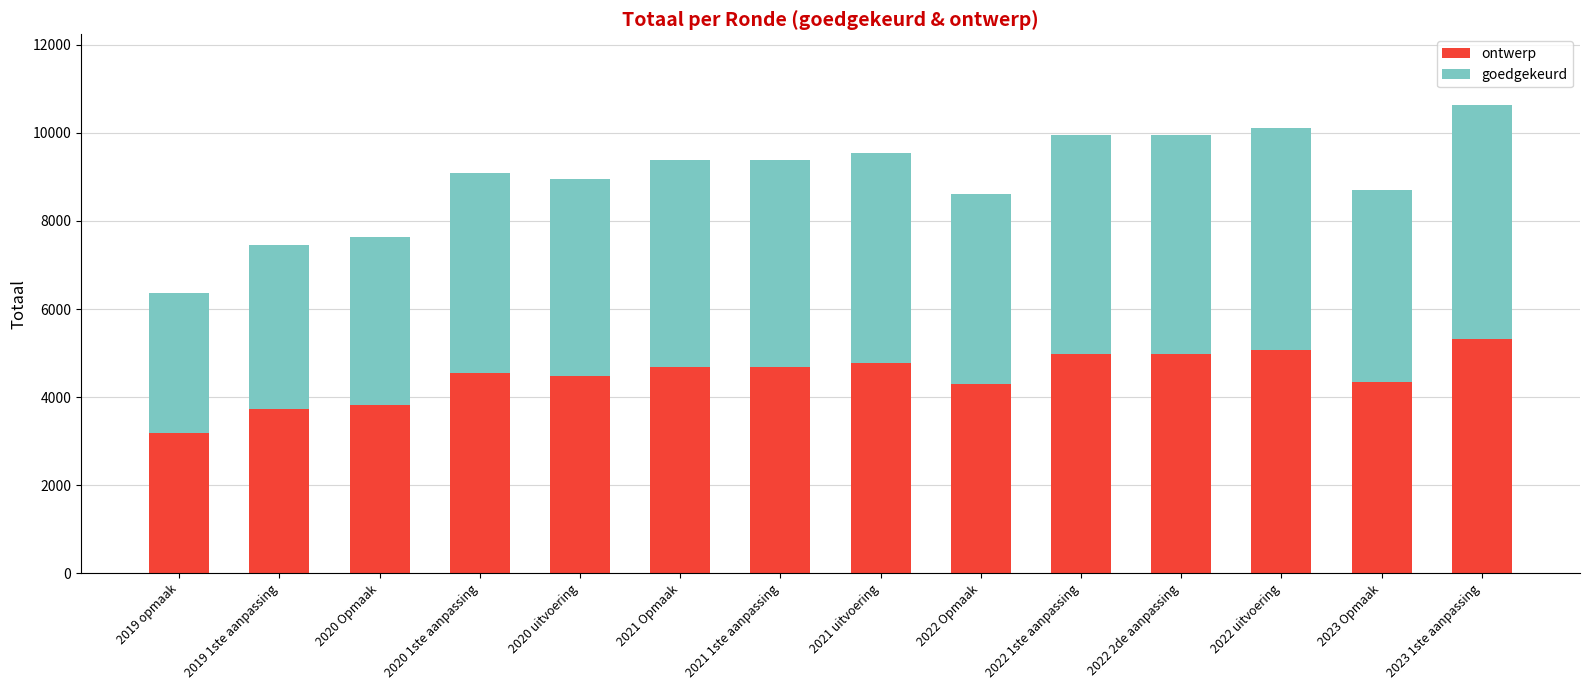

What is the difference between the ontwerp values at 2021 1ste aanpassing and 2020 Opmaak?

870